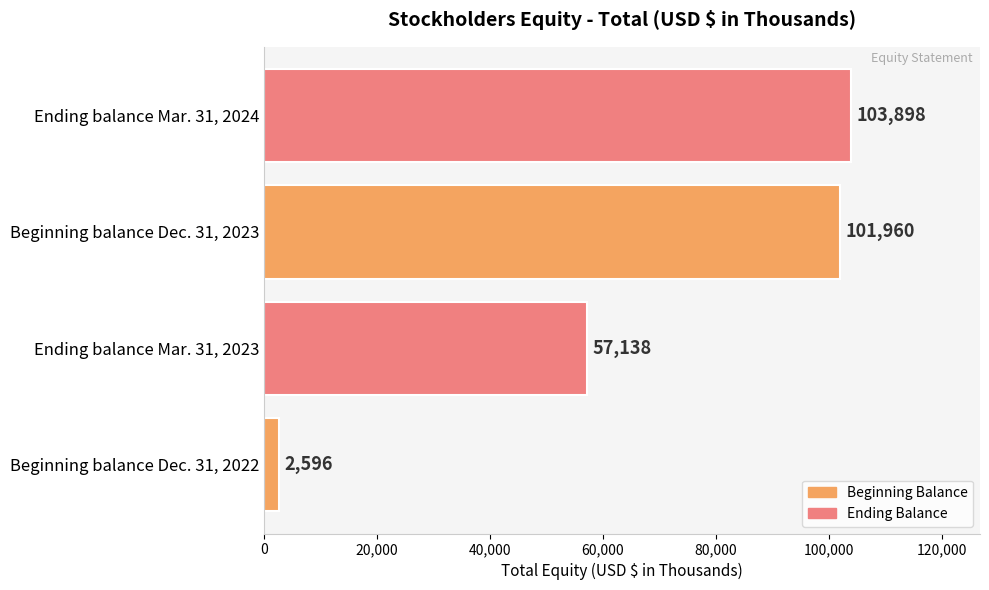

What is the maximum value shown in the chart?

103898